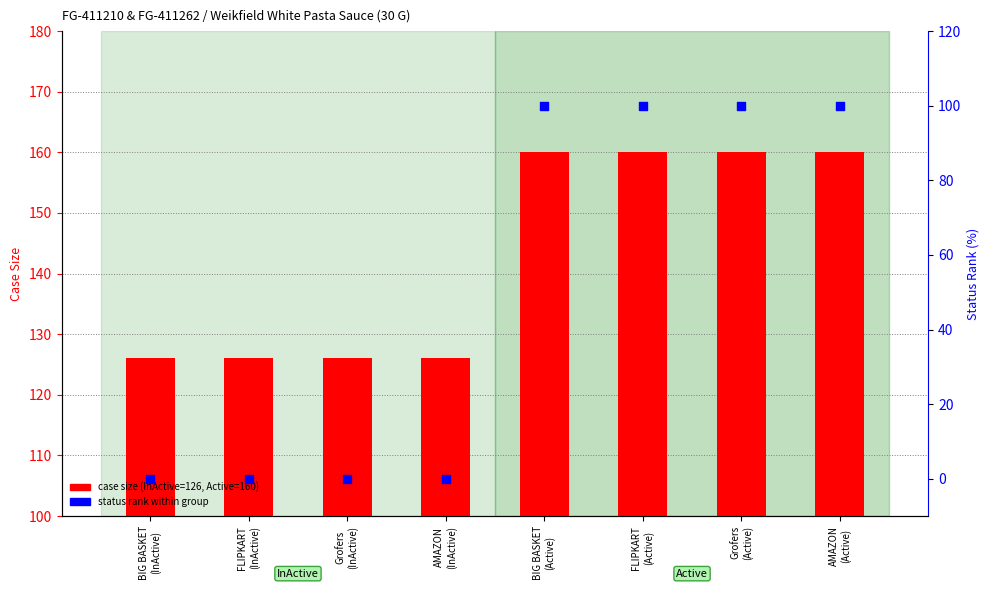

At how many categories does at least one series exceed 27?

8